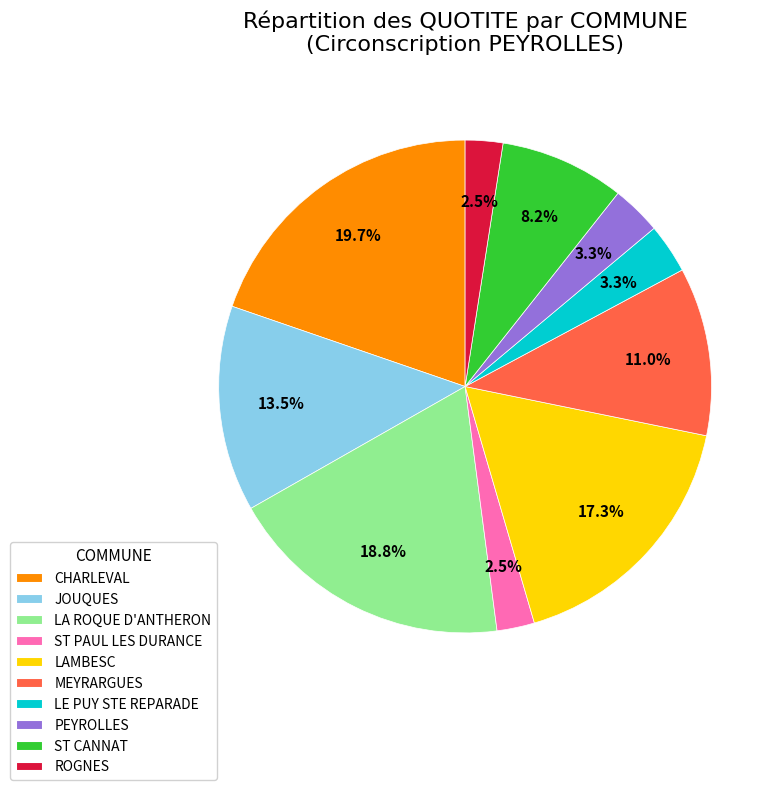

Count the number of slices in the pie.

10